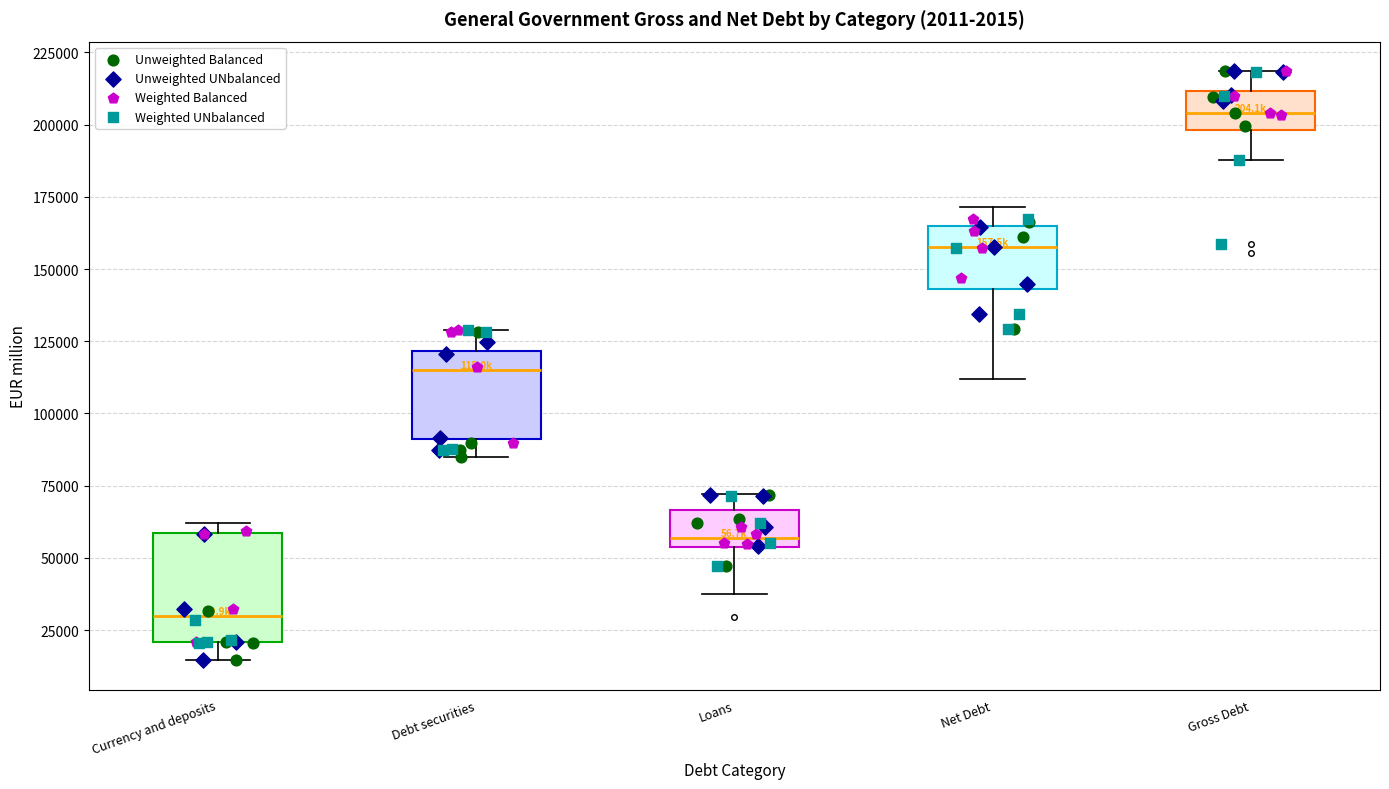

Where does the upper whisker of the box for Net Debt end on the y-axis? The values are not printed on the chart, so give them approximately, as read against the axis.

170000